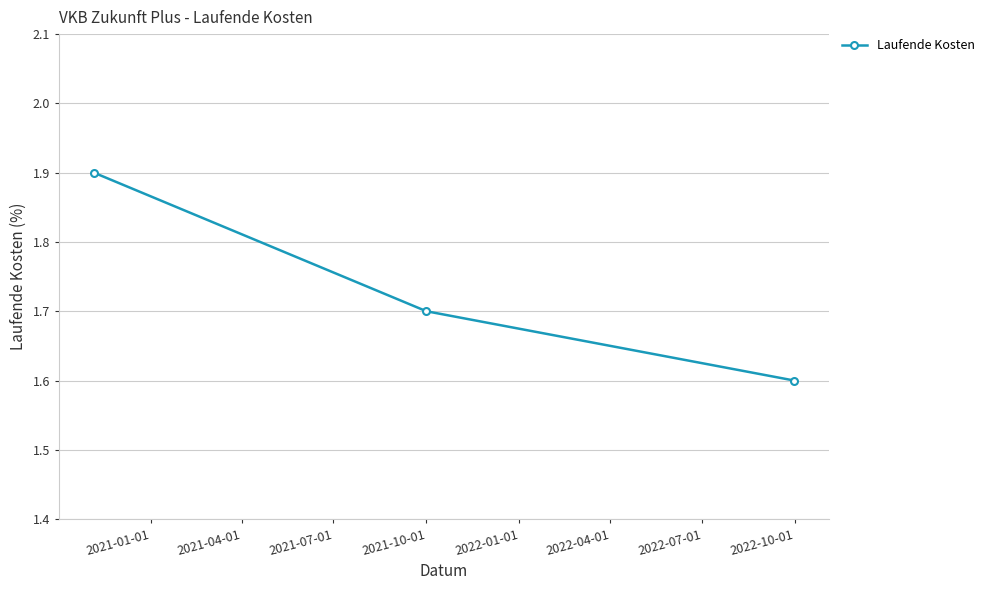

Does the chart have visible grid lines?

Yes